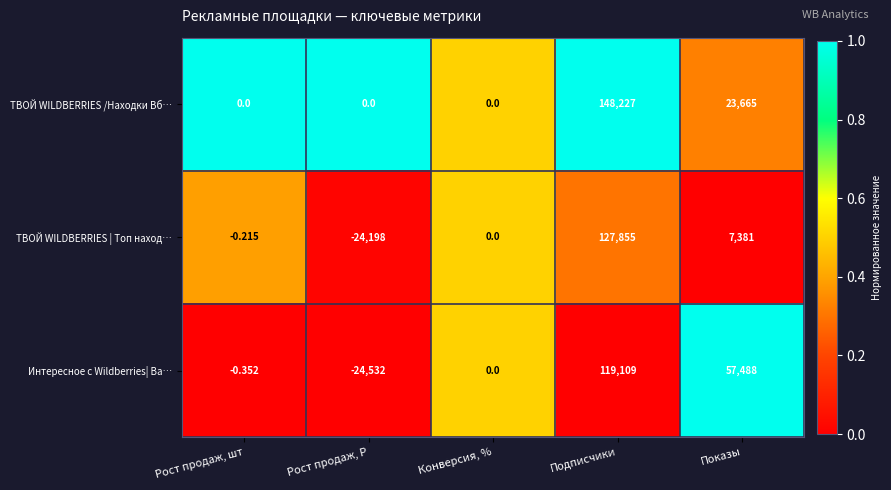

Is the value of ТВОЙ WILDBERRIES | Топ наход… at Рост продаж, шт greater than the value of Интересное с Wildberries| Ва… at Конверсия, %?

No